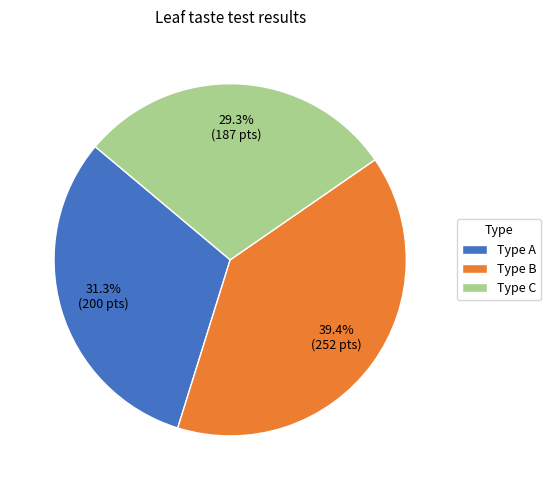

What portion of the pie excludes Type B?

60.6%